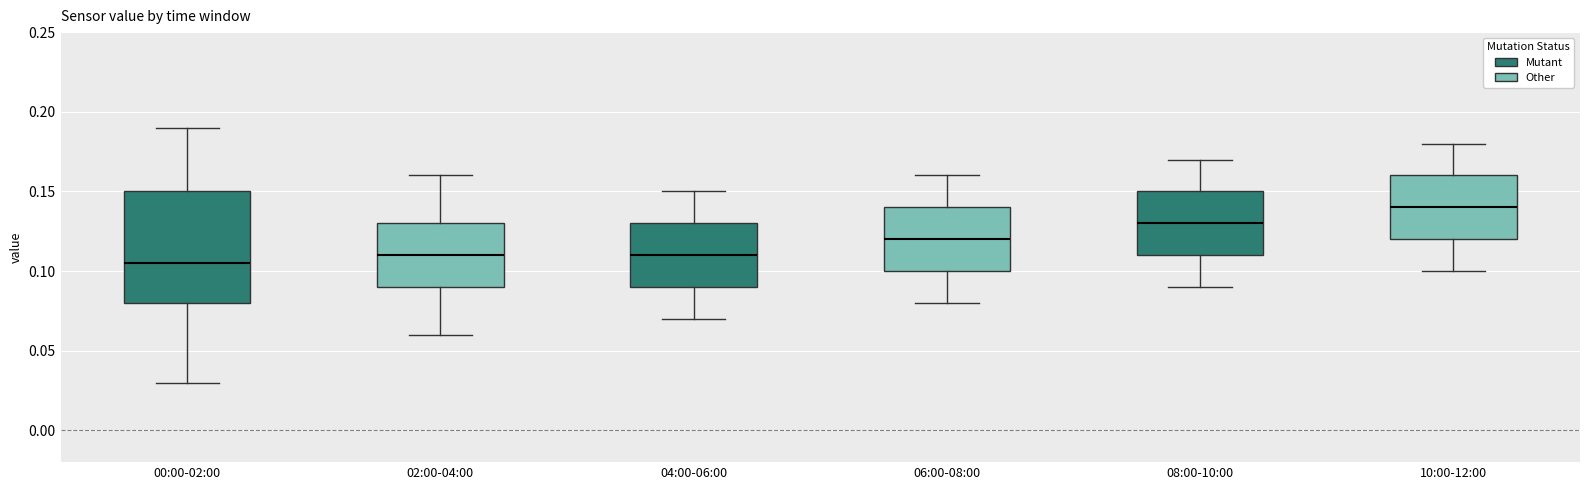

Which box has the highest median line?

10:00-12:00